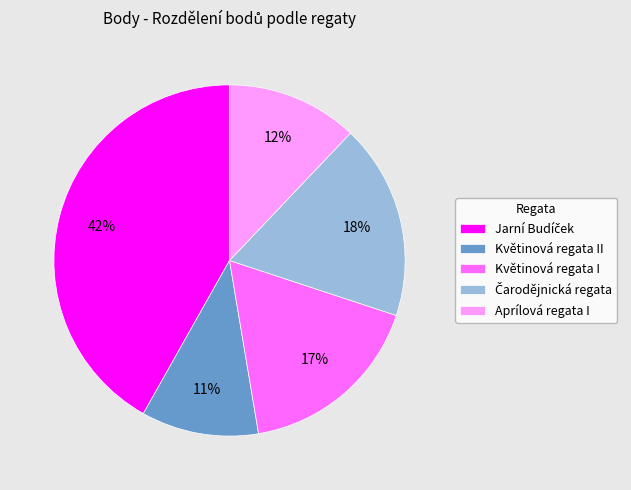

Does Aprílová regata I represent more than half of the total?

No